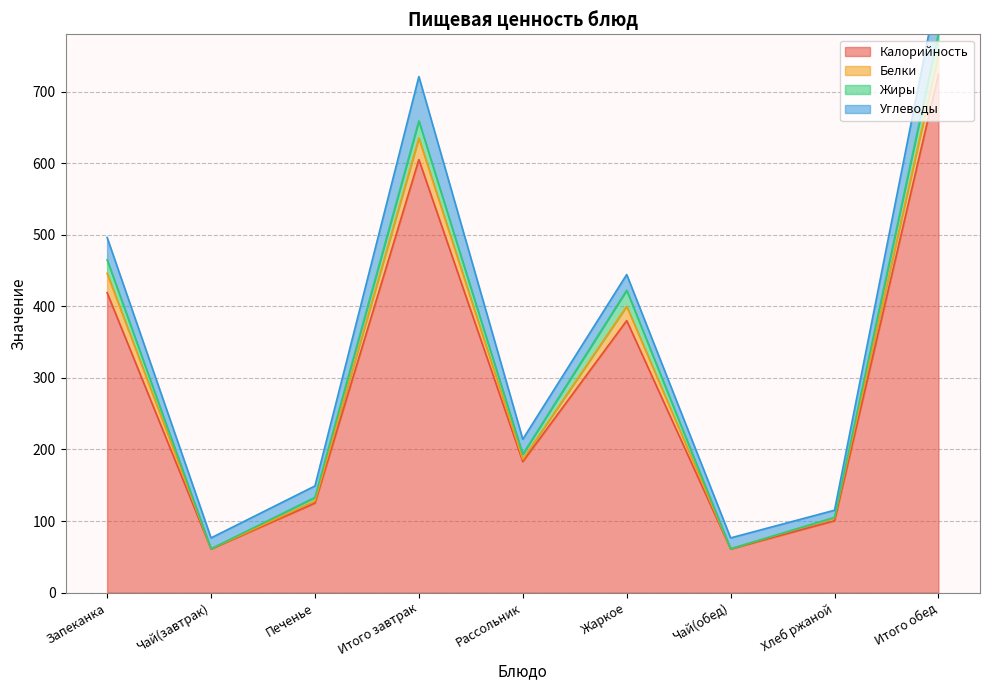

True or false: Белки has a value of 0.0 at Чай(завтрак).

False